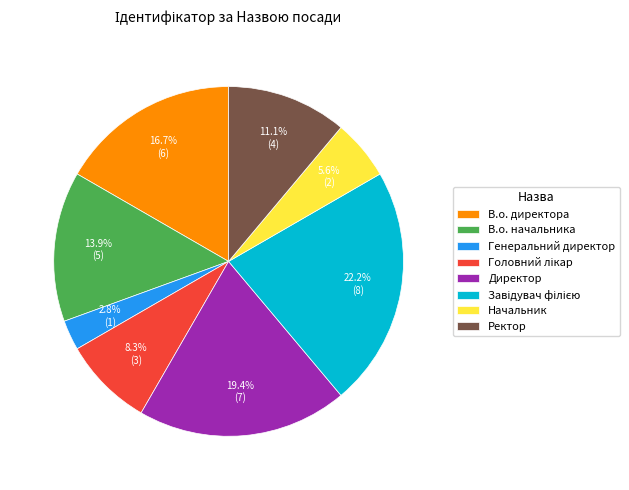

Does any single category account for the majority?

No